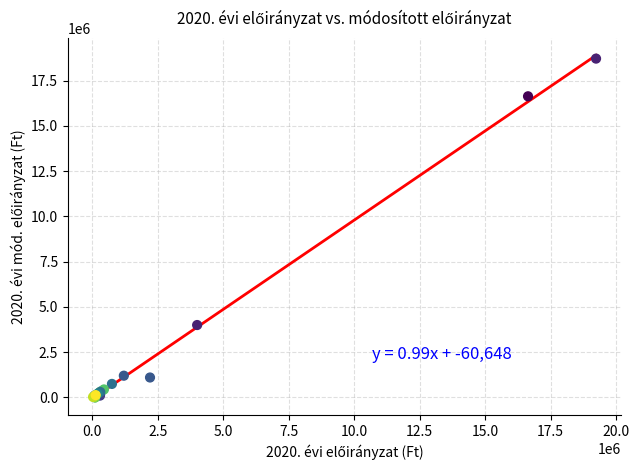

What Y value in the scatter plot is closest to 9362000?

4000000